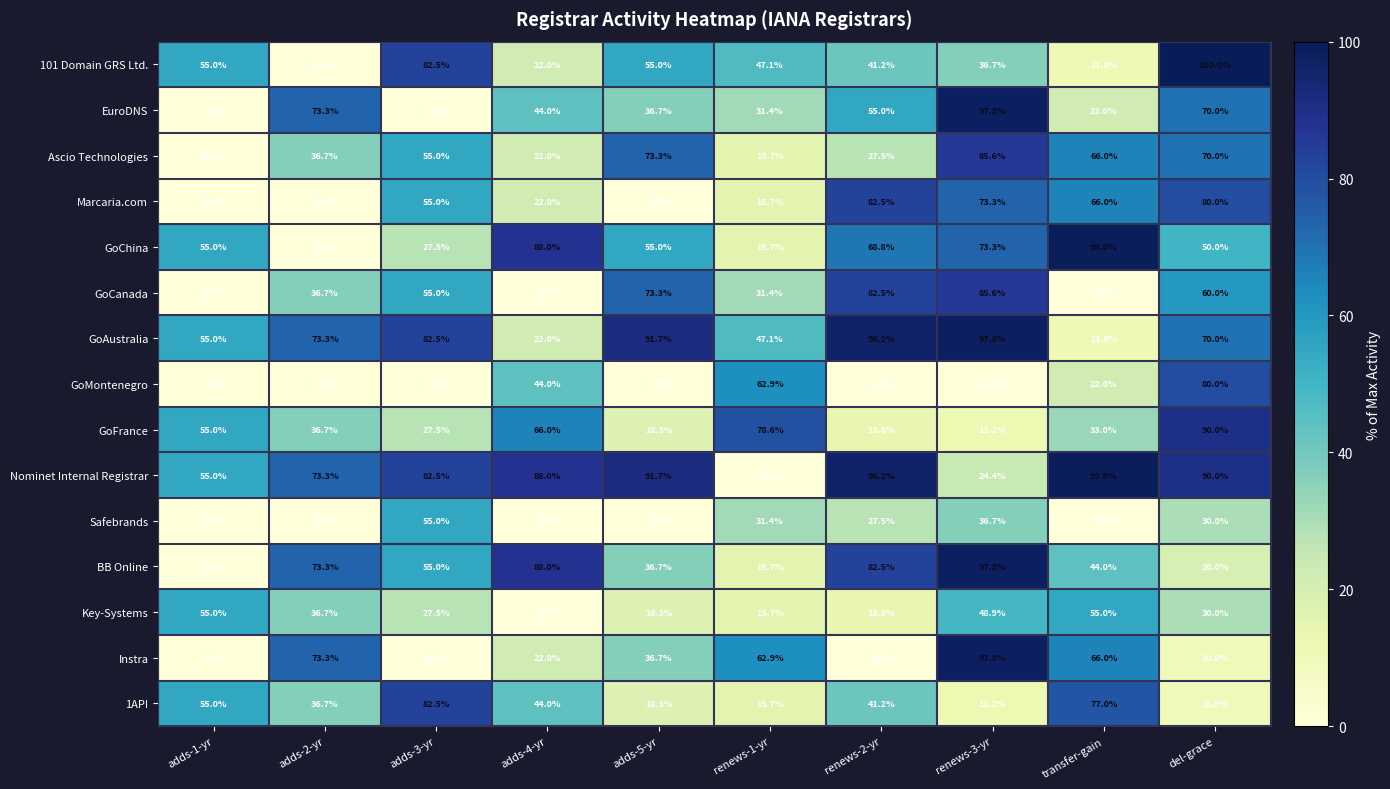

How many distinct data groups are displayed?

15